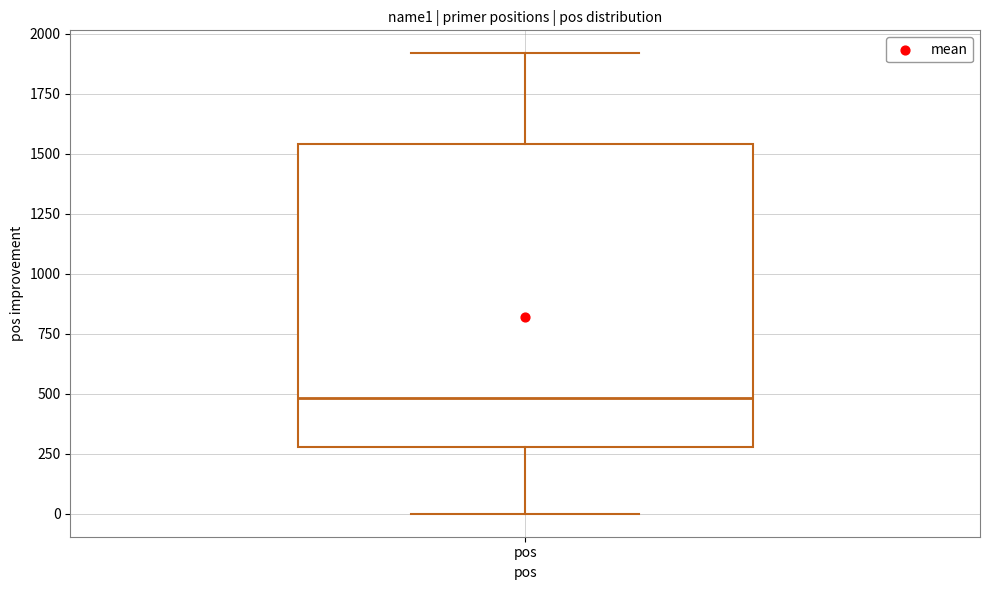

Transcribe this box plot: give where the median line is, the range the box spans, and where the two whiskers end, as read against the y-axis. The values are not printed on the chart, so give them approximately, as read against the axis.

median 500, box 300 to 1550, whiskers 0 to 1900